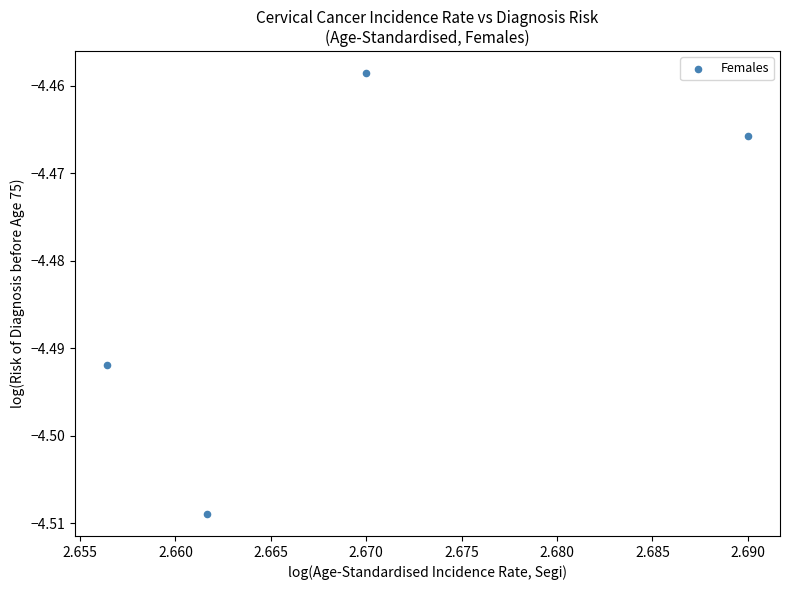

What is the average X value?

2.7